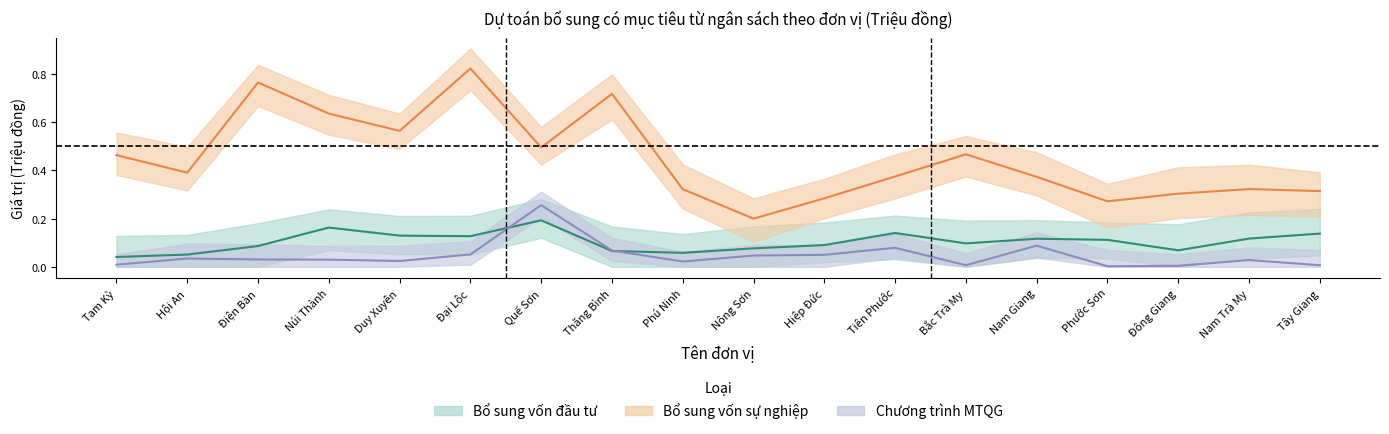

How many Bổ sung vốn sự nghiệp values are between 0 and 1?

18